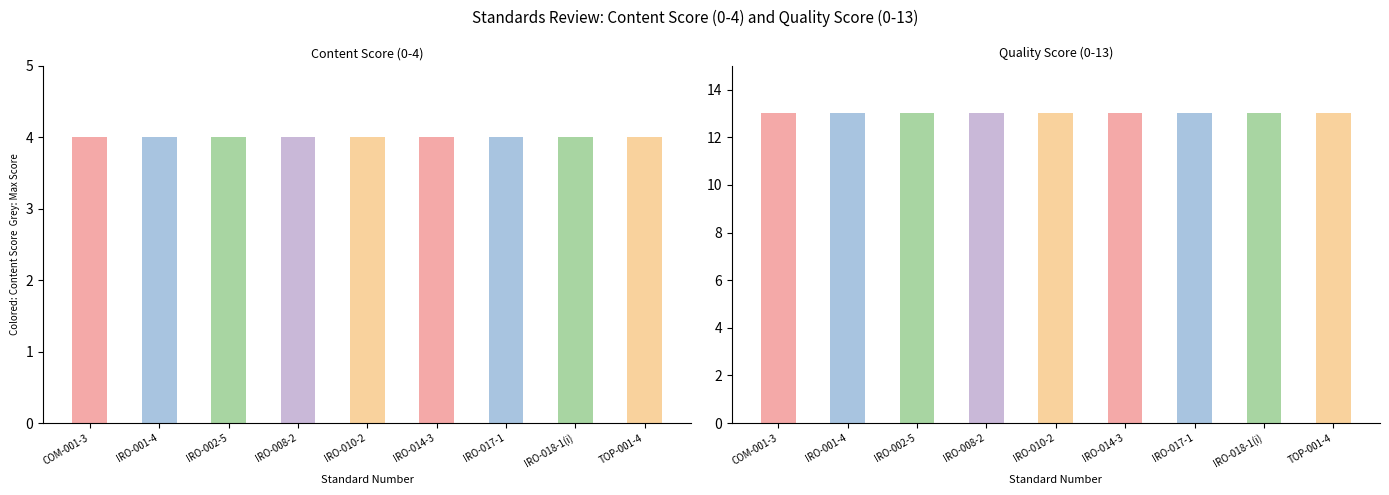

What is the label of the 3rd bar from the left?

IRO-002-5